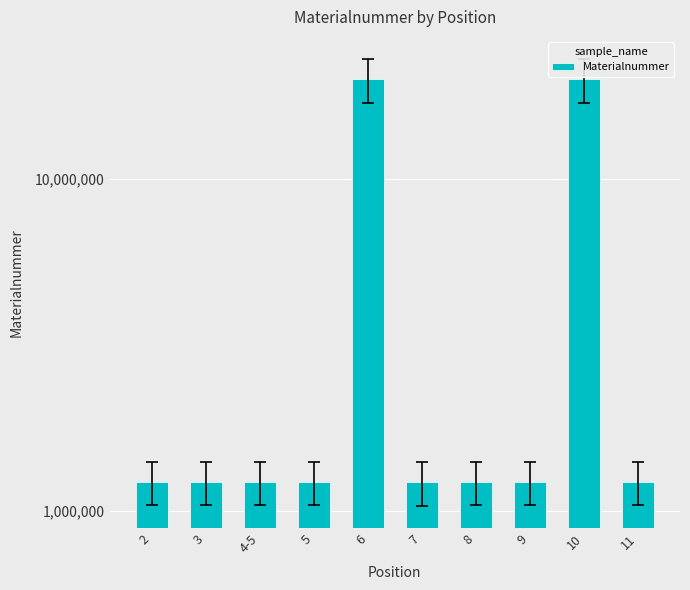

What is the difference between the maximum and second lowest values?

18780451